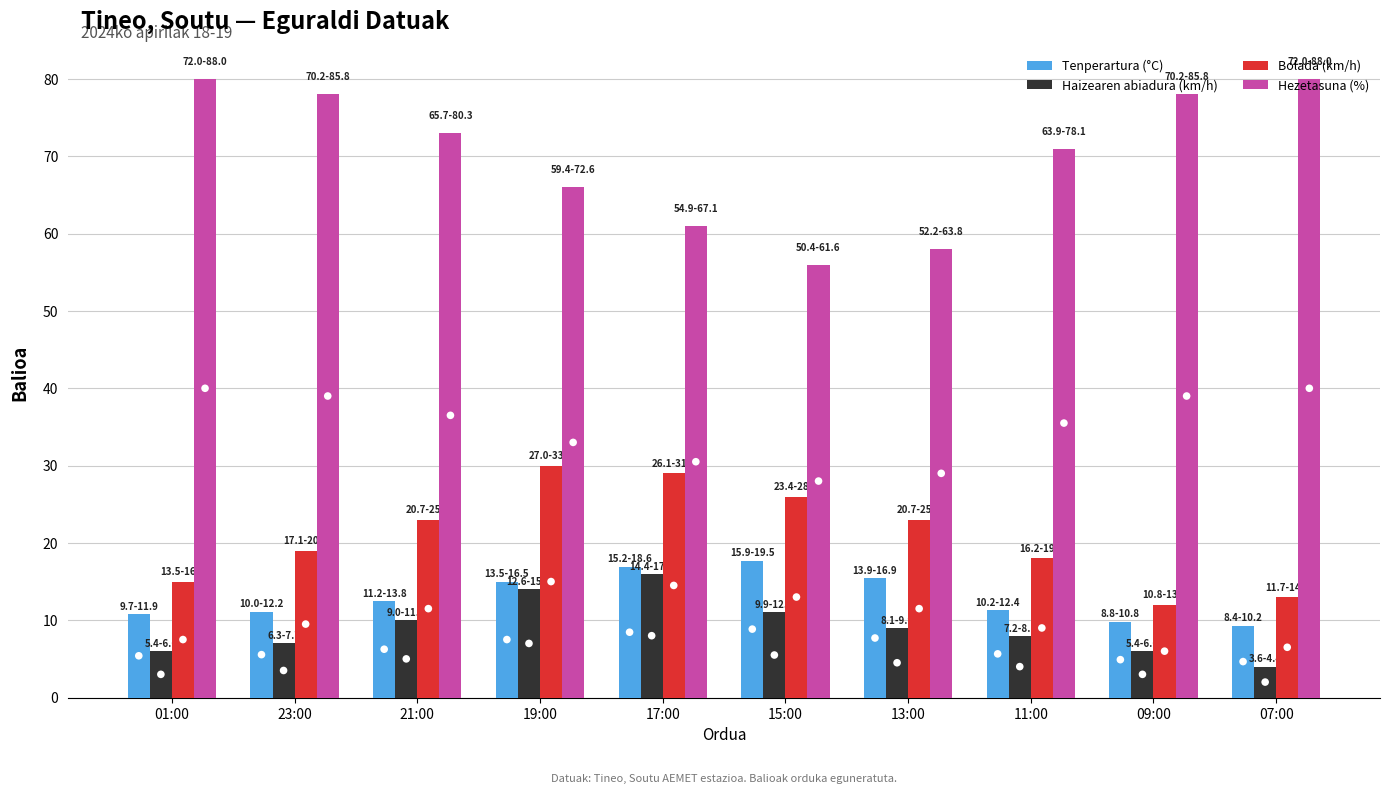

What are all the series names shown in the legend?

Tenperartura (°C), Haizearen abiadura (km/h), Bolada (km/h), Hezetasuna (%)